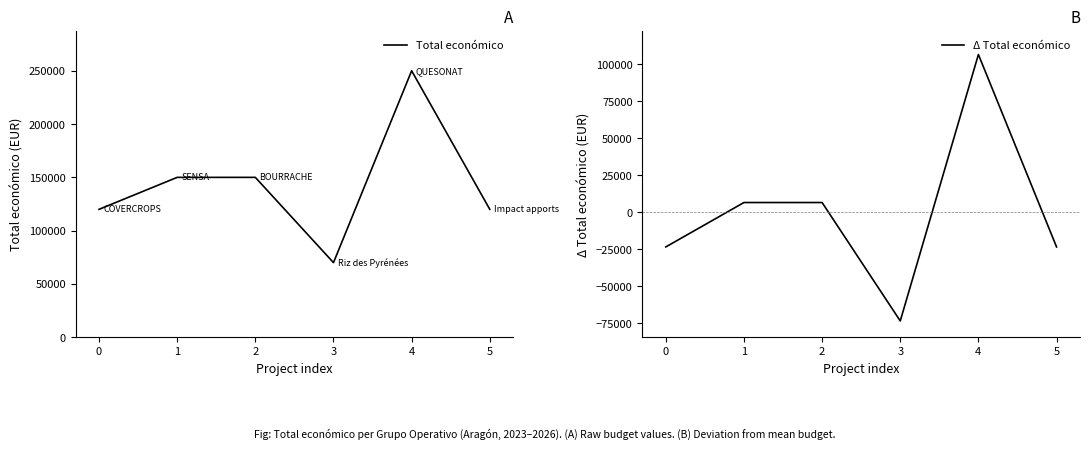

At how many categories does at least one series exceed -46482?

6